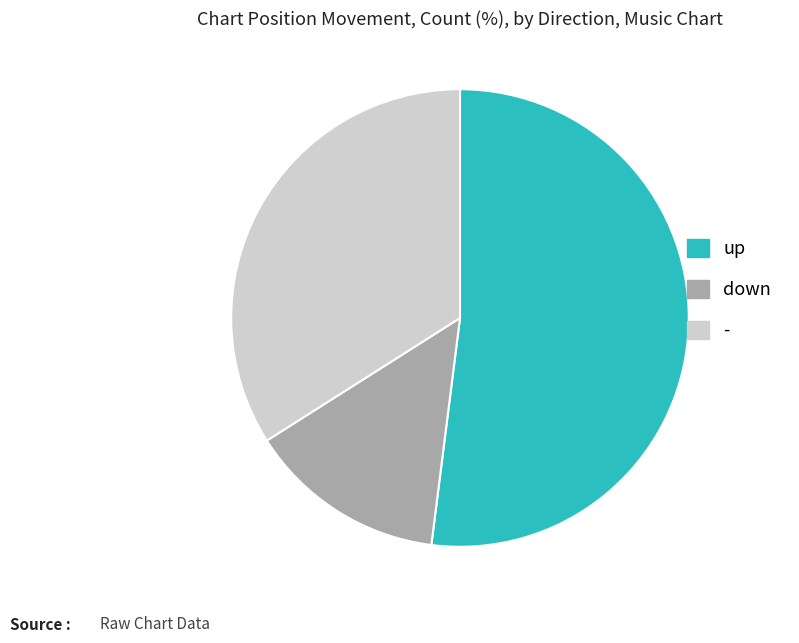

Do up and down together represent more than half of the pie?

Yes